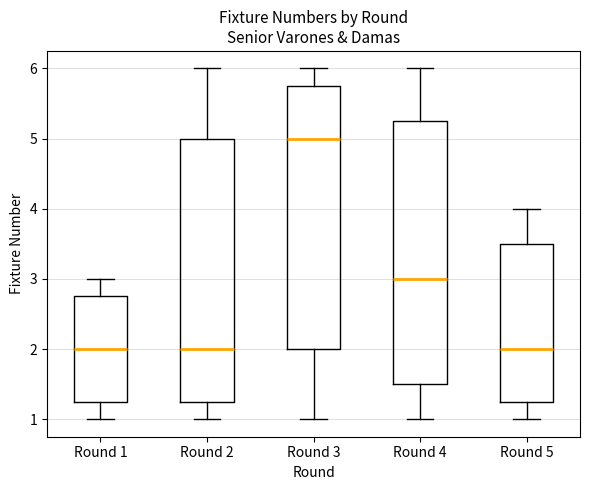

Reading left to right, read every box against the y-axis: the position of its median line, the range the box covers, and the ends of its whiskers. The values are not printed on the chart, so give them approximately, as read against the axis.

Round 1: median 2.0, box 1.3 to 2.8, whiskers 1.0 to 3.0
Round 2: median 2.0, box 1.3 to 5.0, whiskers 1.0 to 6.0
Round 3: median 5.0, box 2.0 to 5.8, whiskers 1.0 to 6.0
Round 4: median 3.0, box 1.5 to 5.3, whiskers 1.0 to 6.0
Round 5: median 2.0, box 1.3 to 3.5, whiskers 1.0 to 4.0